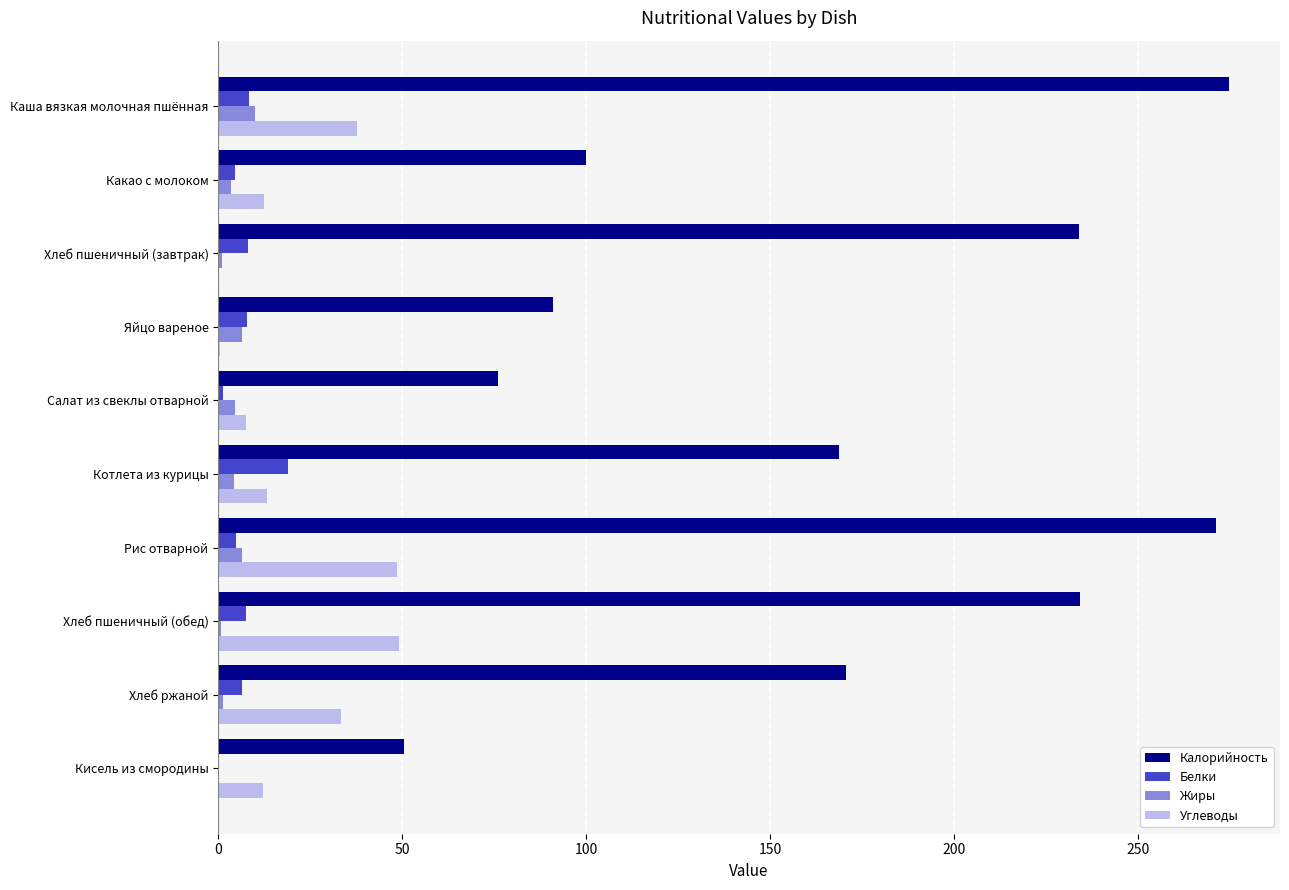

Is the value of Калорийность at Каша вязкая молочная пшённая greater than the value of Жиры at Котлета из курицы?

Yes